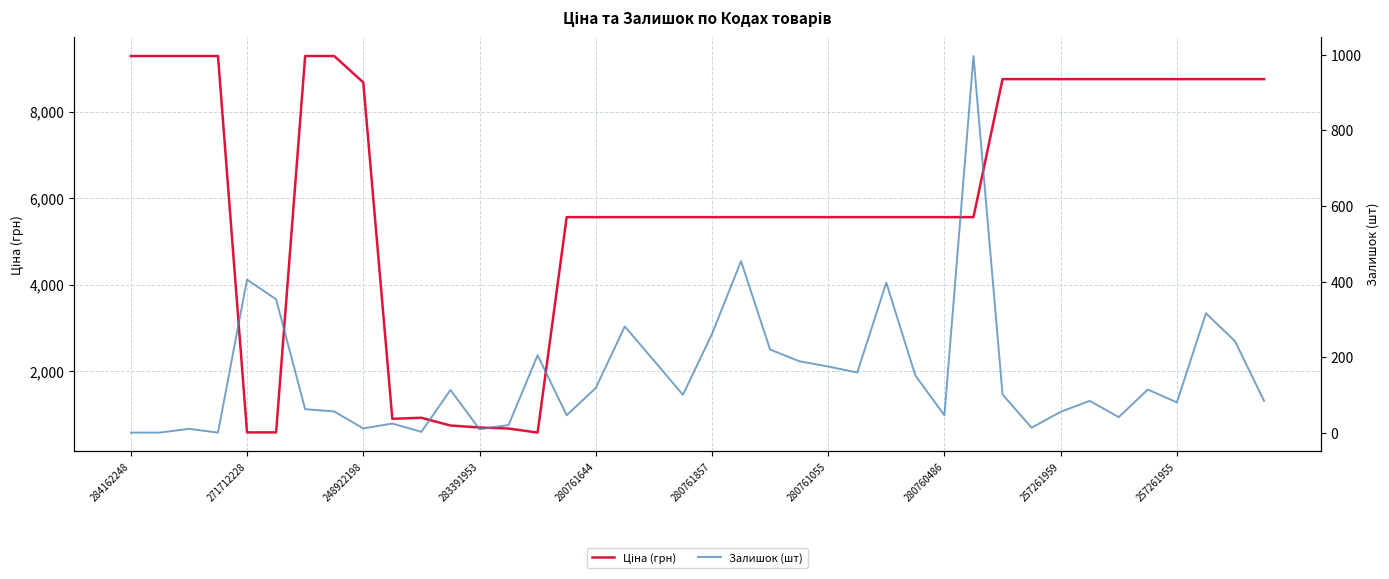

Which series has the largest range (max minus min)?

Ціна (грн)